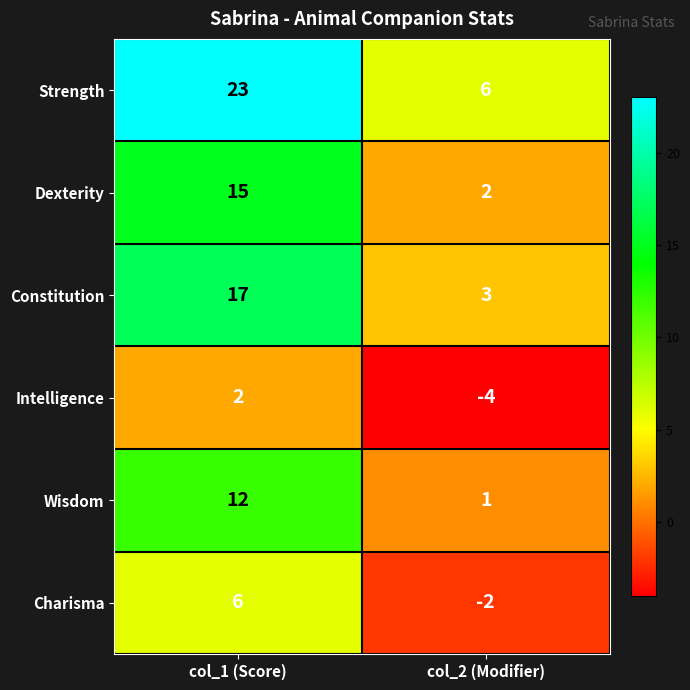

Reading left to right, what are all the values shown in this chart?

Strength: 23	6
Dexterity: 15	2
Constitution: 17	3
Intelligence: 2	-4
Wisdom: 12	1
Charisma: 6	-2